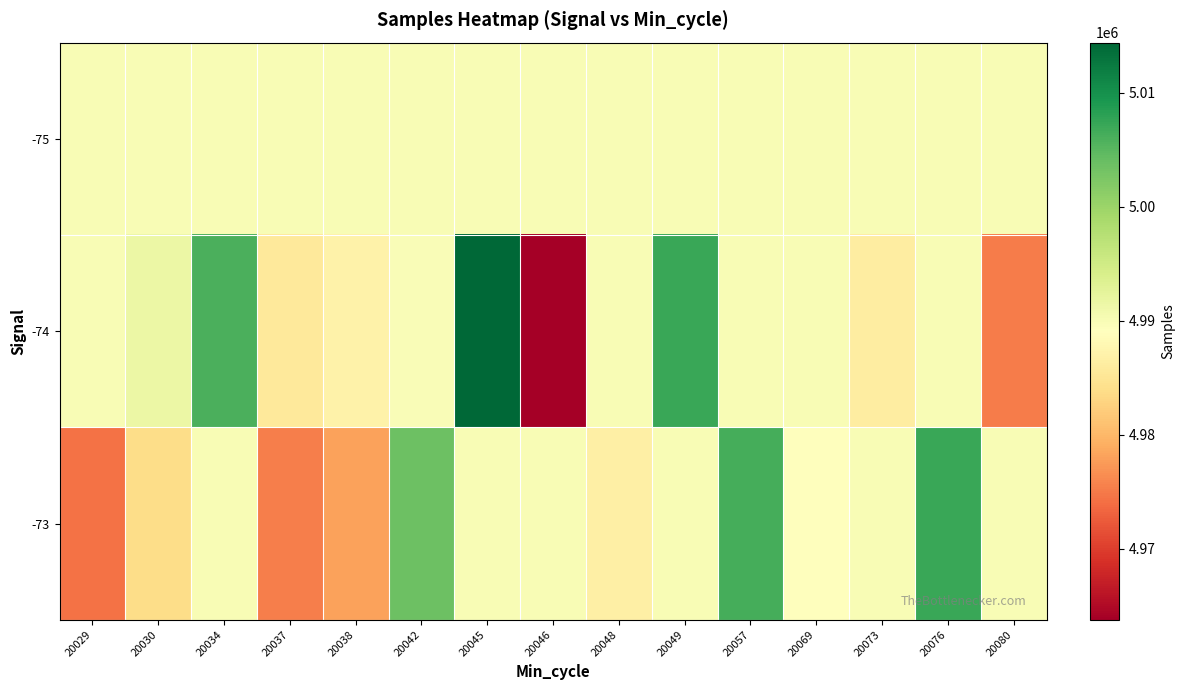

What is the difference between the highest and lowest values at 20080?

14805.7